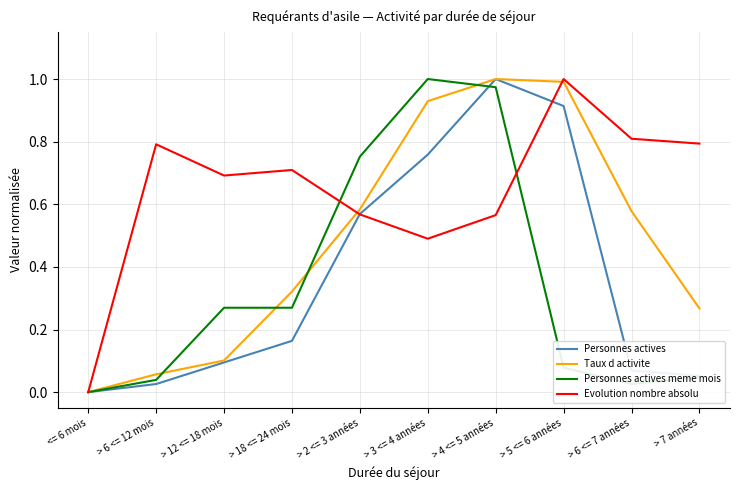

What is the total value across all series at > 3 <= 4 années?

3.2